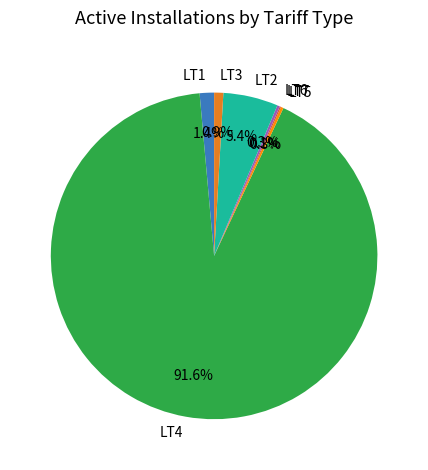

What percentage do LT2 and LT4 together represent?

97.0%